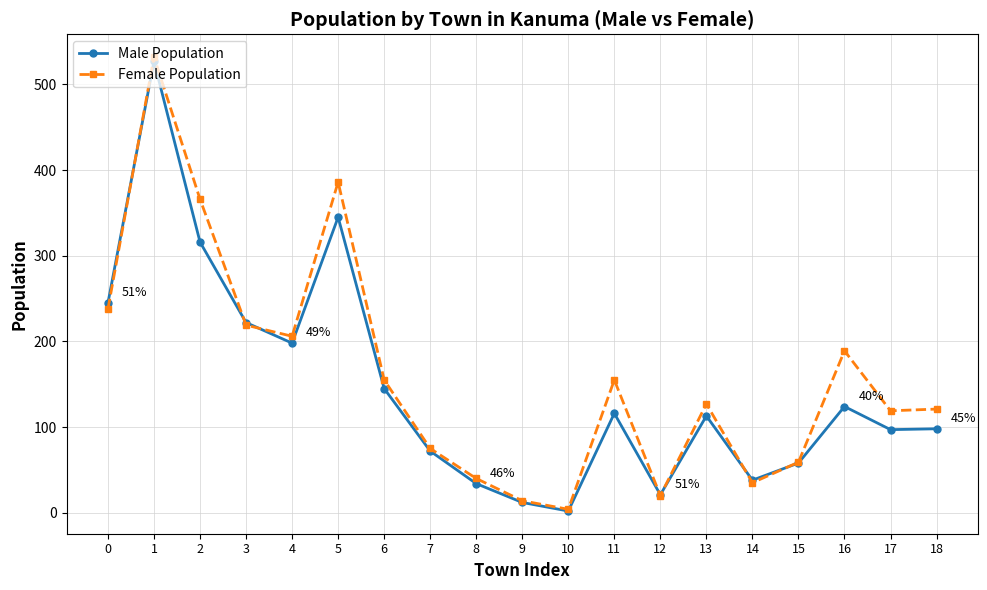

Where is the first local maximum for Female Population?

1